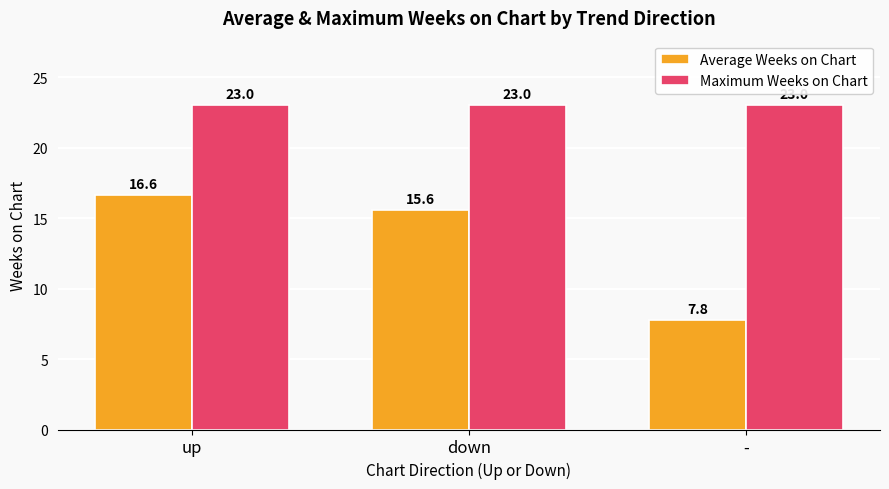

Rank the series by their maximum value, from highest to lowest.

Maximum Weeks on Chart, Average Weeks on Chart